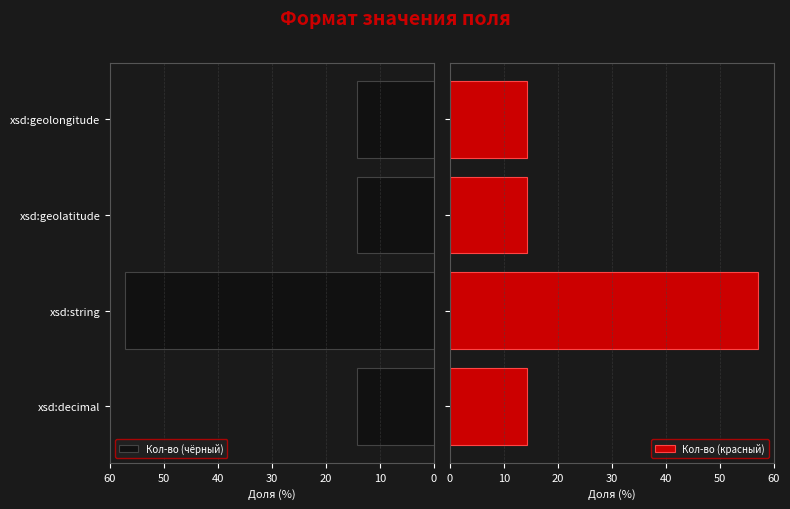

Does the chart contain any negative values?

No